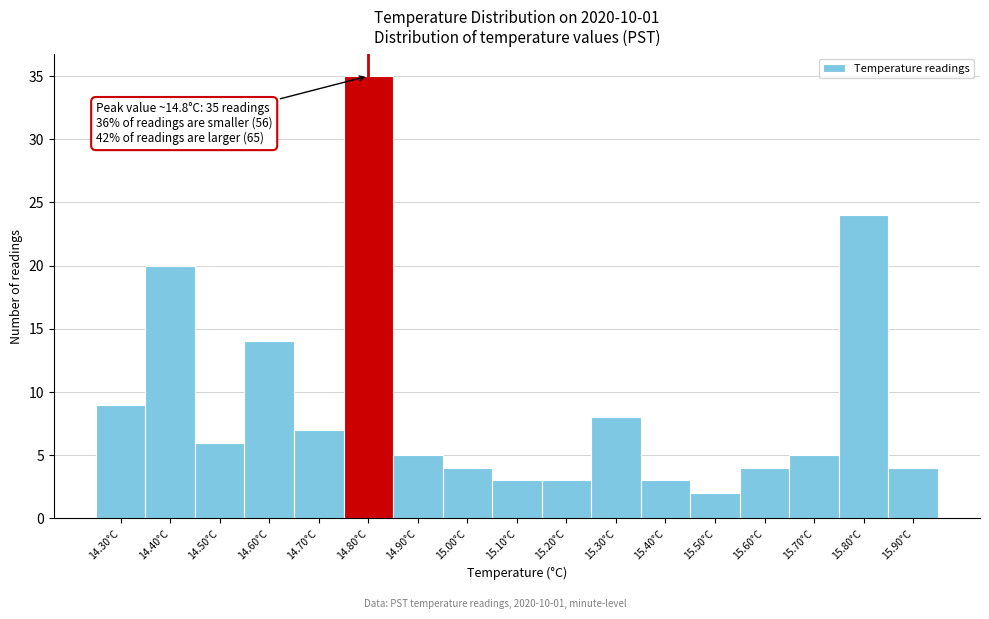

Which range on the x-axis has the tallest bar?

14.75 to 14.85